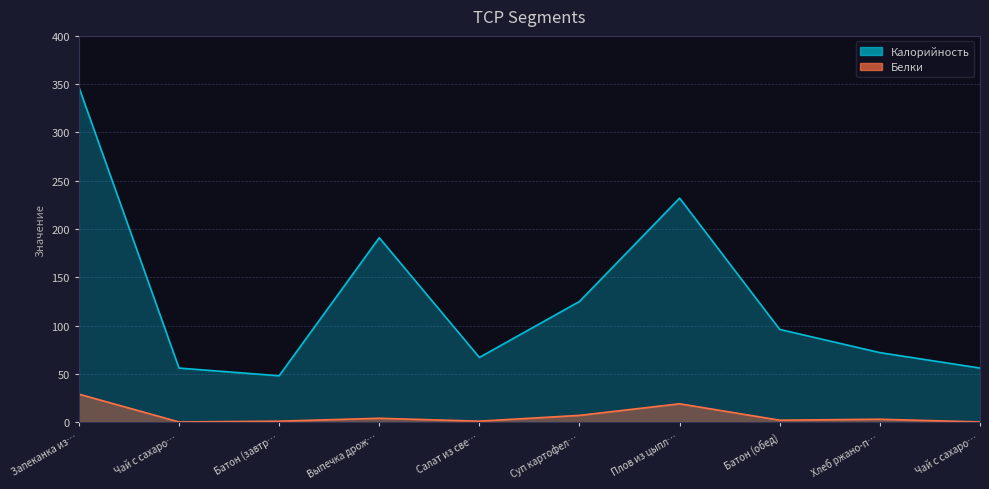

What is the sum of the Белки values at Хлеб ржано-п… and Чай с сахаро…?

3.2